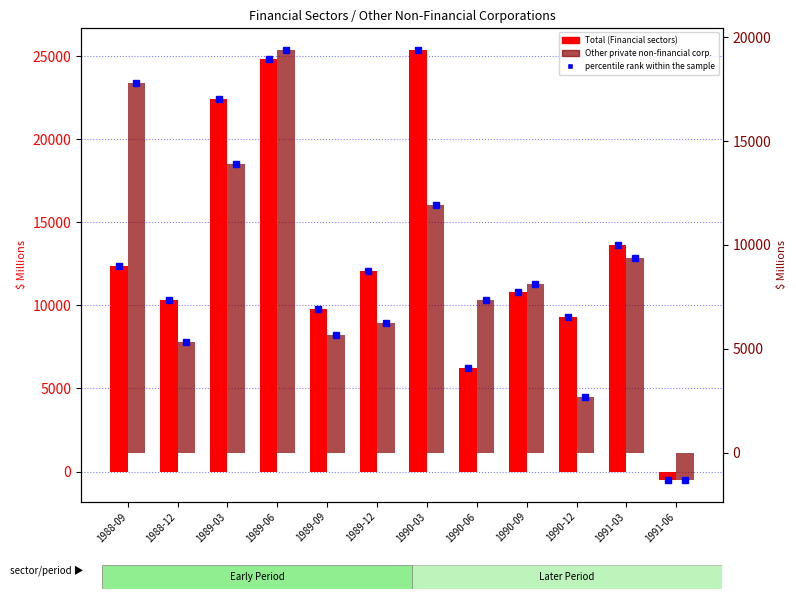

Where is Total (Financial sectors) nearest to the value 12430?

1988-09